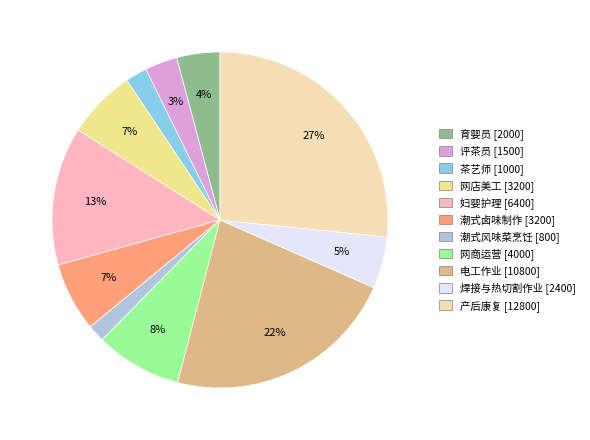

To the nearest percent, what percentage of the pie is 评茶员?

3%